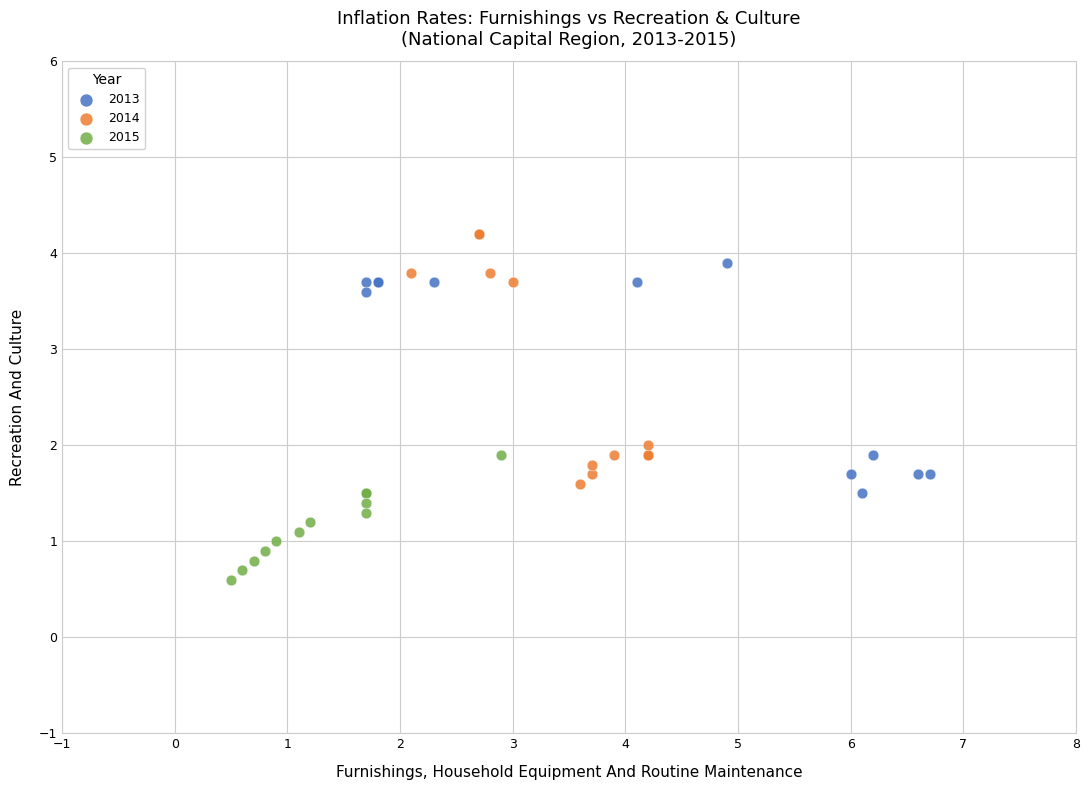

Which series contains the highest Y value?

2014